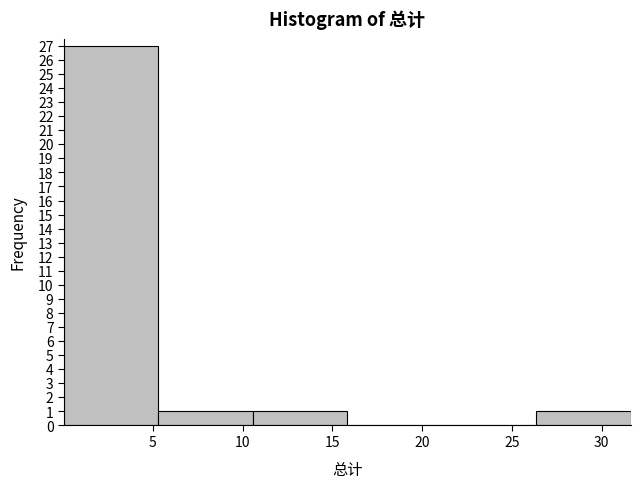

How tall is the bar that spans 10.5 to 16.0 on the x-axis? Neither the bar edges nor the heights are printed on the chart, so give them approximately, as read against the axes.

1